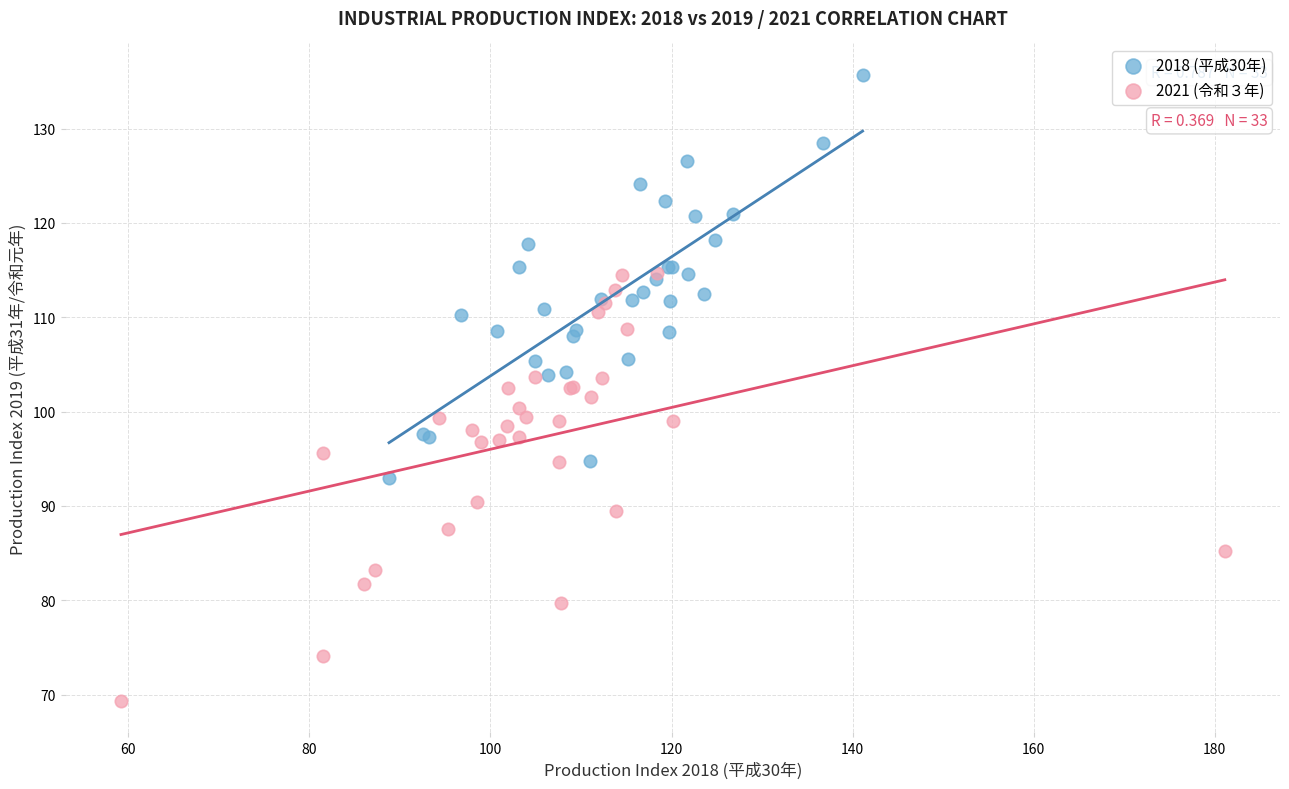

Which series contains the lowest Y value?

2021 (令和３年)